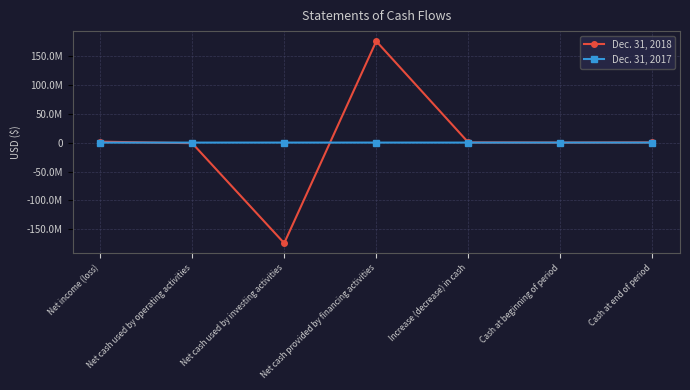

What is the total value across all series at Net cash used by operating activities?

-1093761